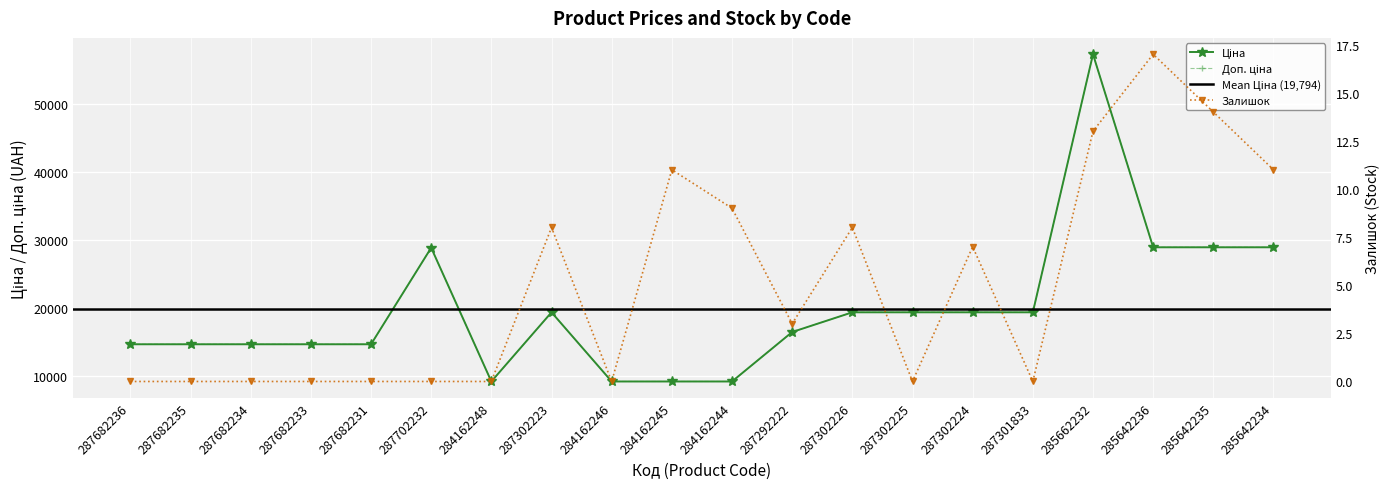

What is the difference between the maximum and minimum values in the Ціна series?

48050.4